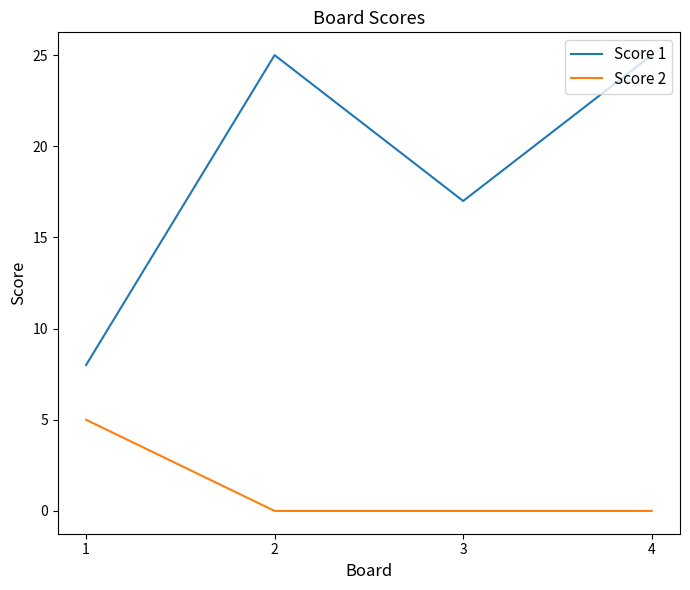

How many interior local peaks does the Score 1 series have?

1